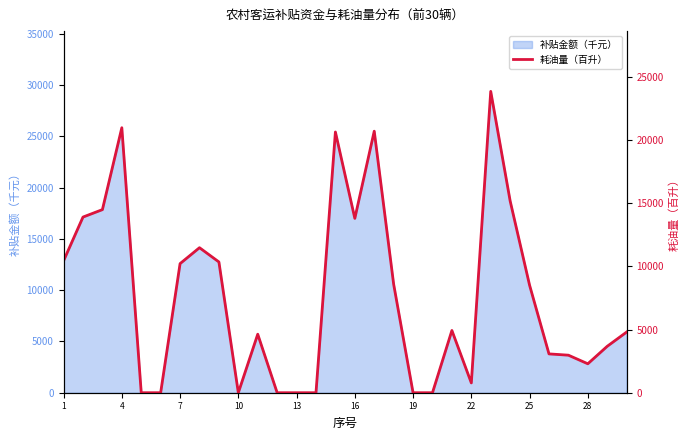

How many interior local valleys (lower than both neighbors) does the data have?

4